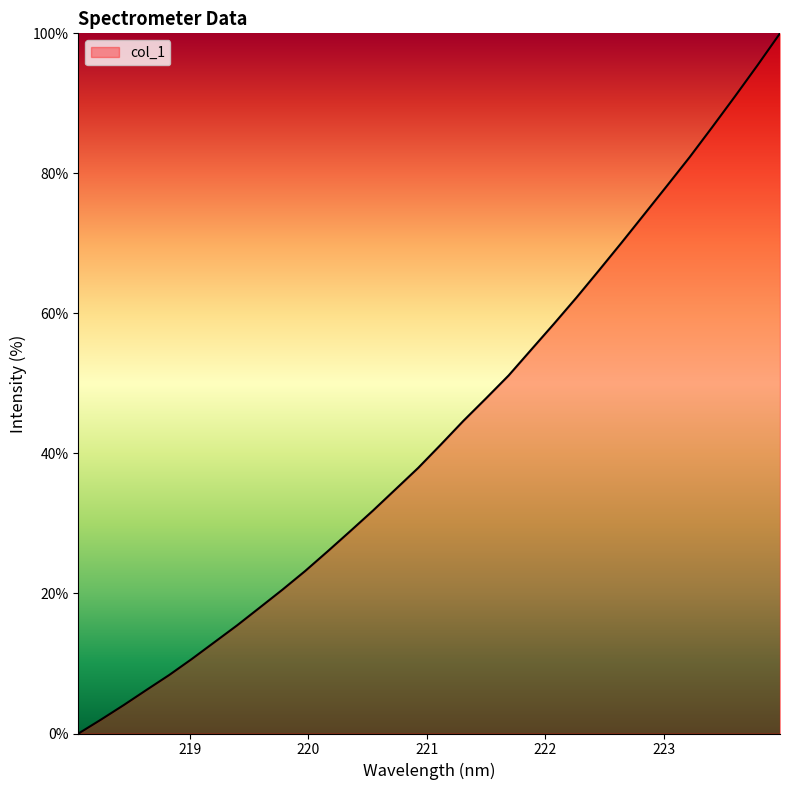

What is the greatest value displayed?

100.0